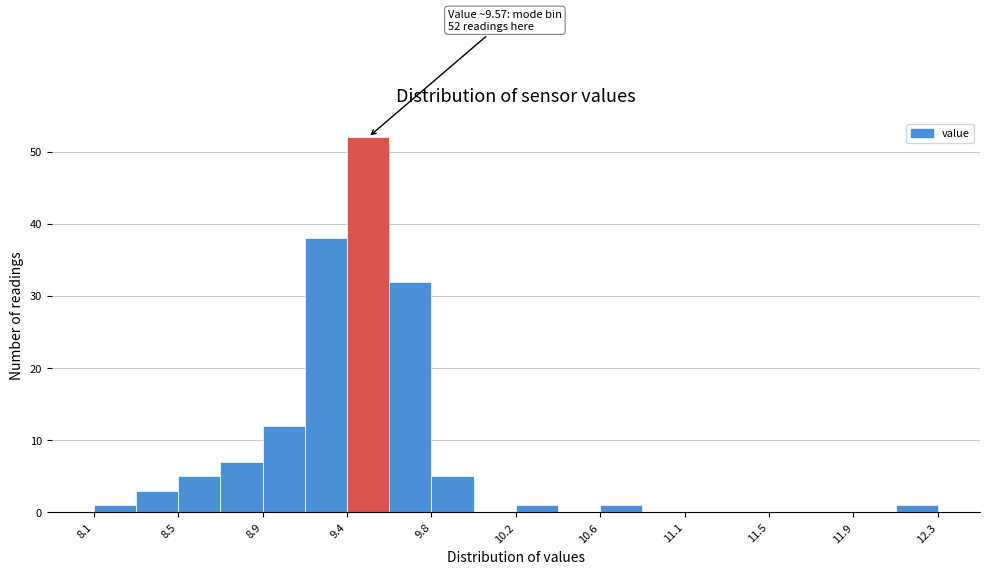

Over which range of the x-axis is the bar tallest?

9.35 to 9.60